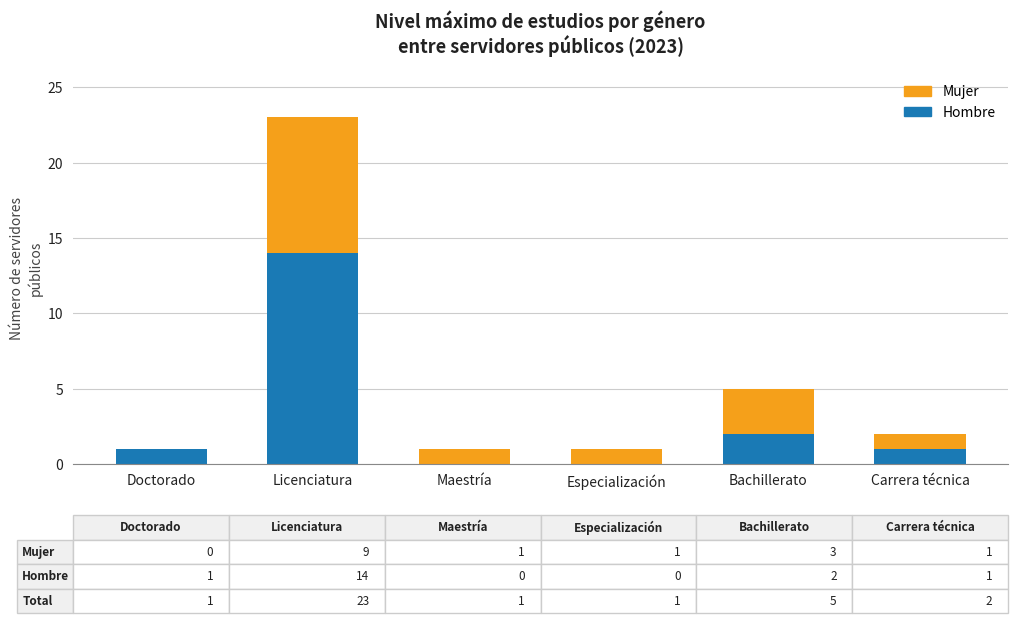

What is the sum of all Hombre values?

18